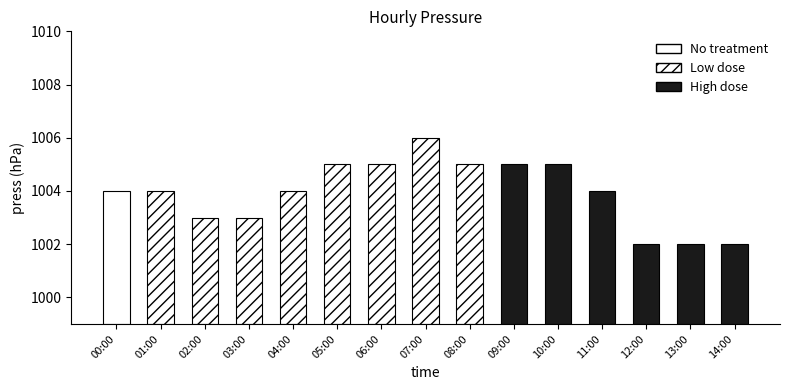

How many data points does each series have?

15